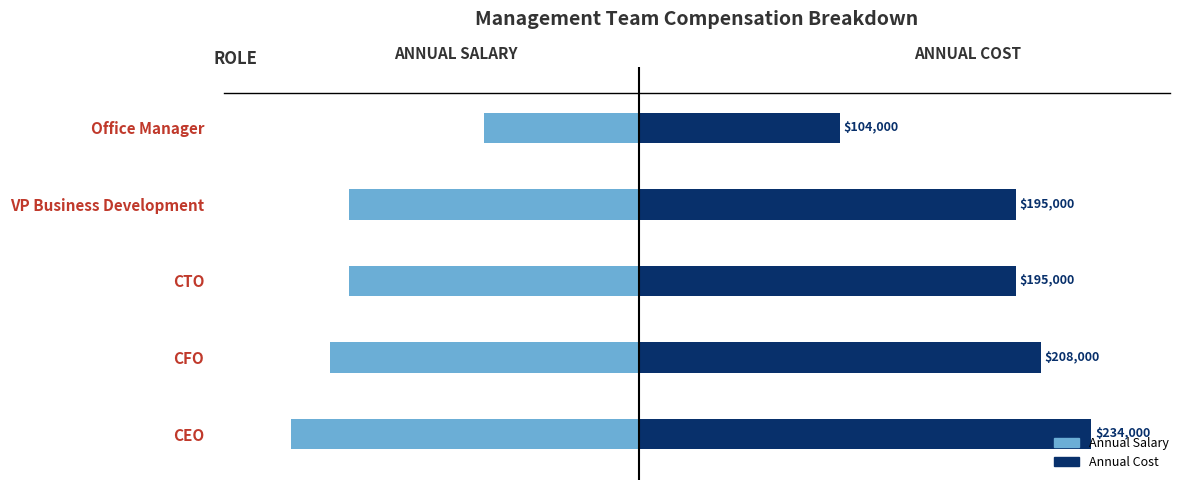

Reading left to right, transcribe all the data shown in this chart.

Annual Salary: -180000	-160000	-150000	-150000	-80000
Annual Cost: 234000	208000	195000	195000	104000